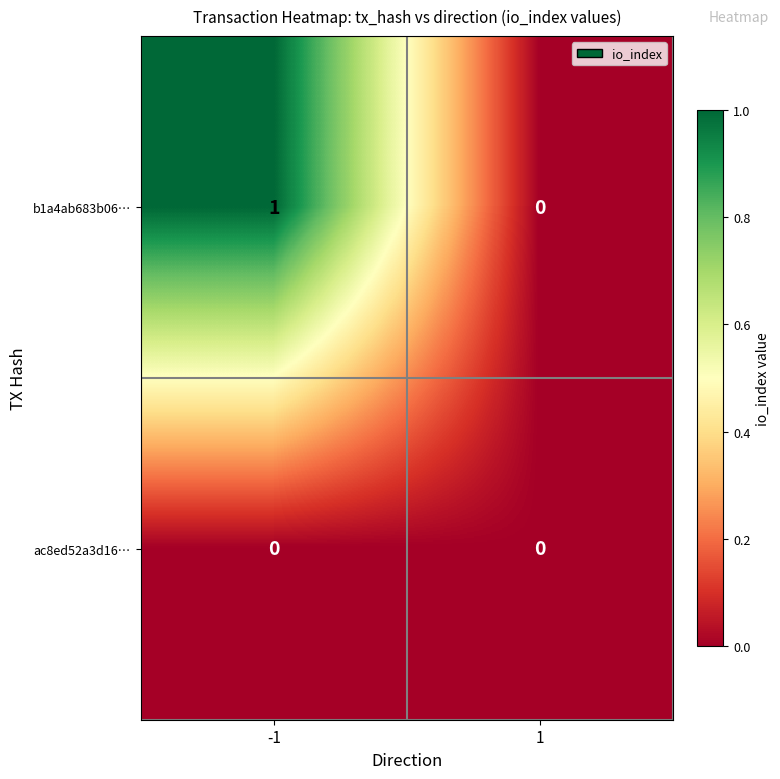

Reading left to right, list all the values displayed in this chart.

b1a4ab683b06…: 1	0
ac8ed52a3d16…: 0	0